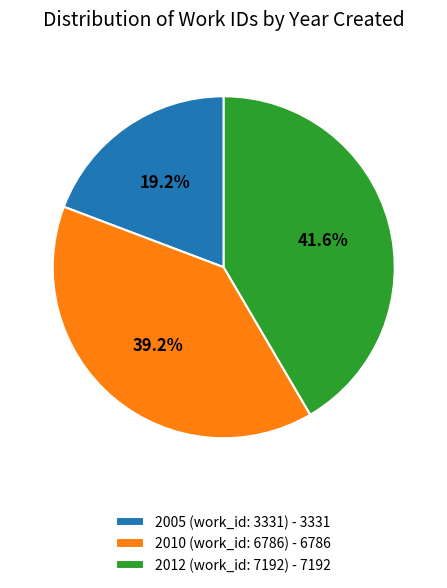

To the nearest percent, what percentage of the pie is 2012 (work_id: 7192)?

42%